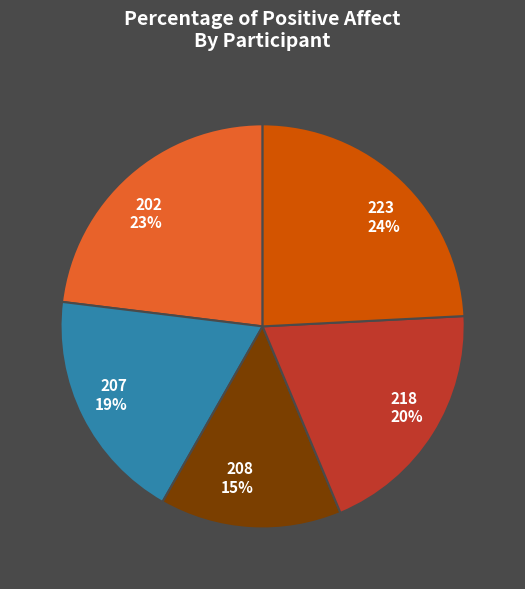

To the nearest percent, what is the combined percentage of 207 and 223?

43%